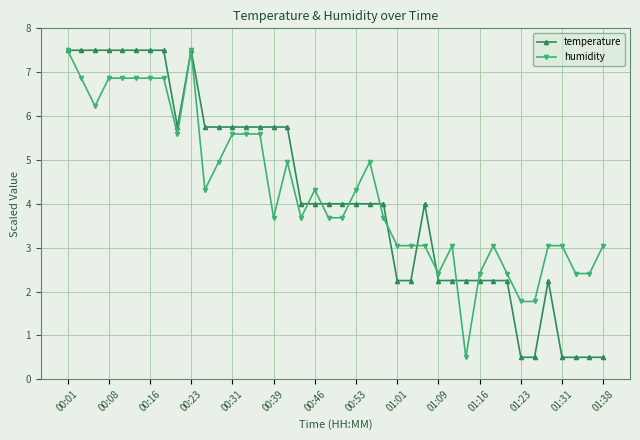

What is the maximum value for humidity?

7.5